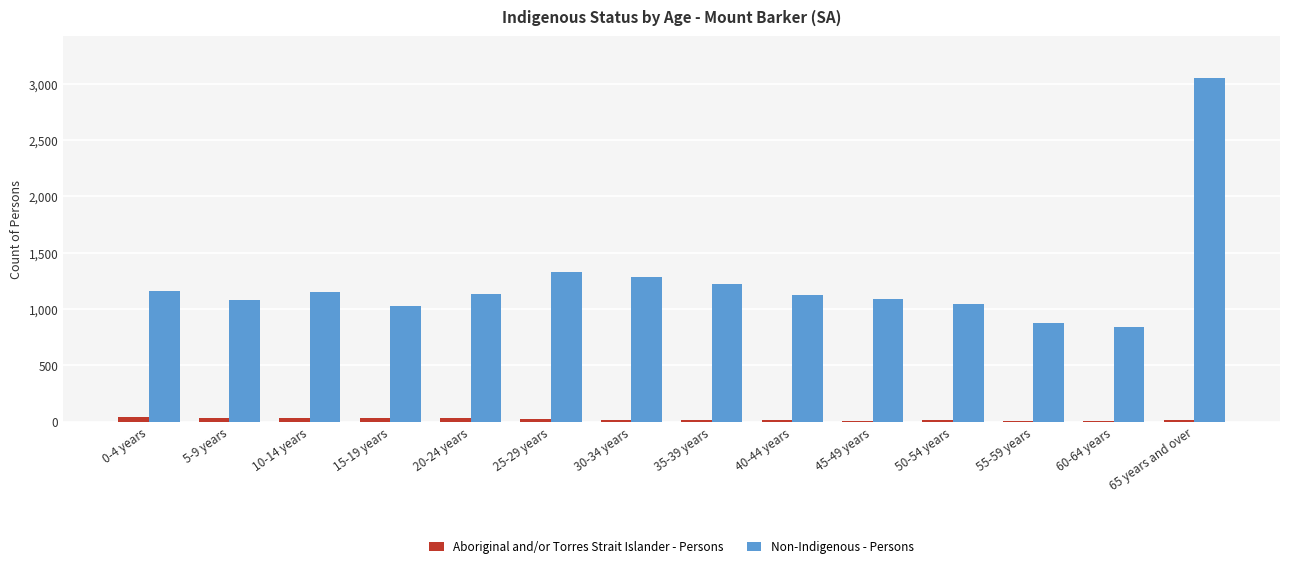

Is it true that Non-Indigenous - Persons equals 1850 at 5-9 years?

False